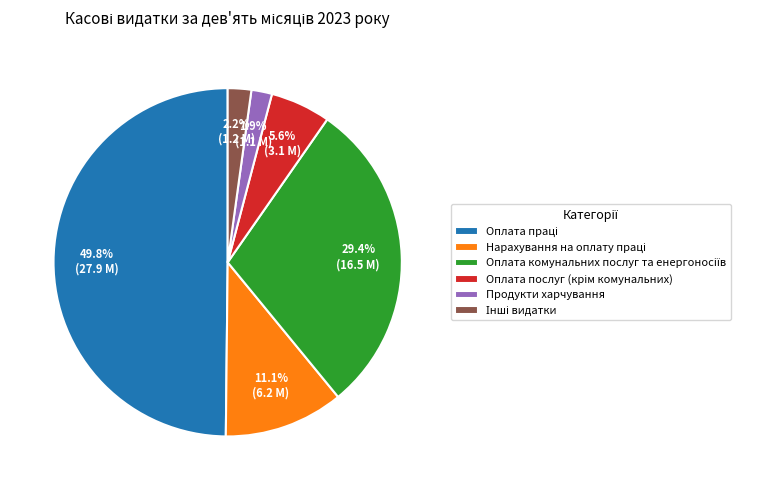

What portion of the pie excludes Продукти харчування?

98.1%